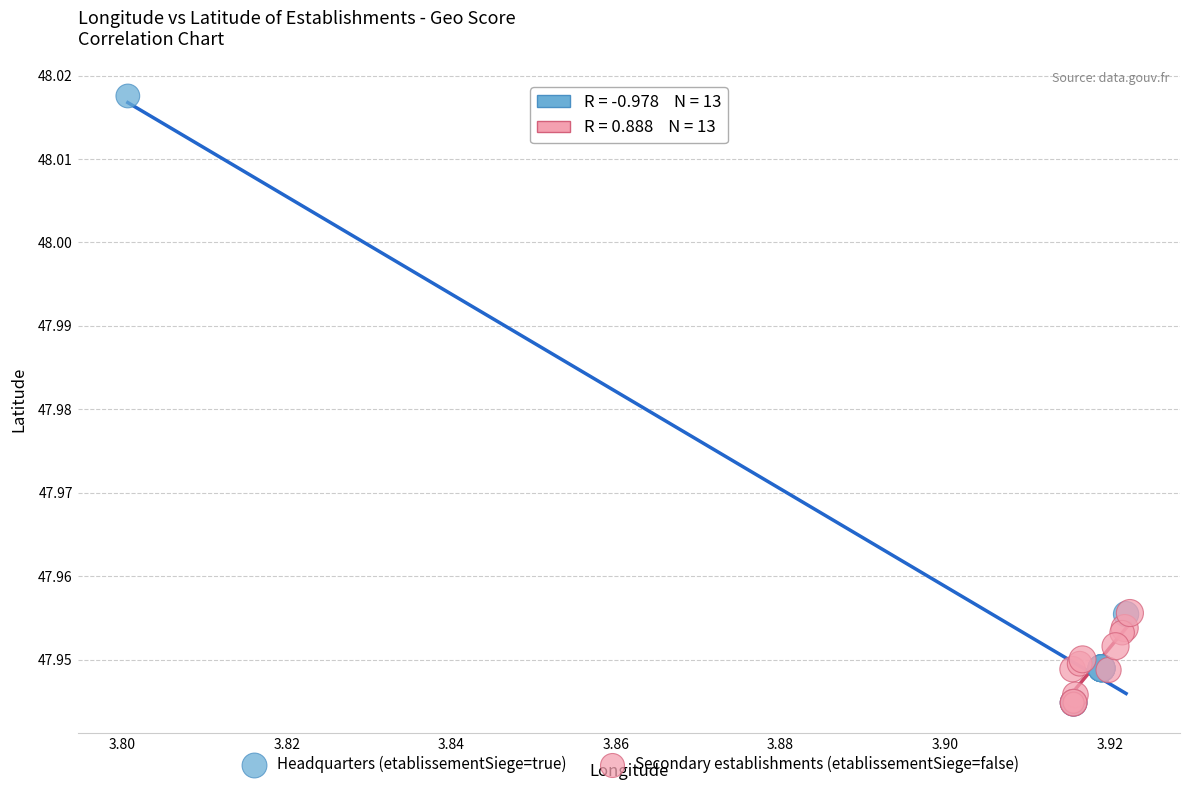

Which series contains the highest Y value?

Headquarters (etablissementSiege=true)